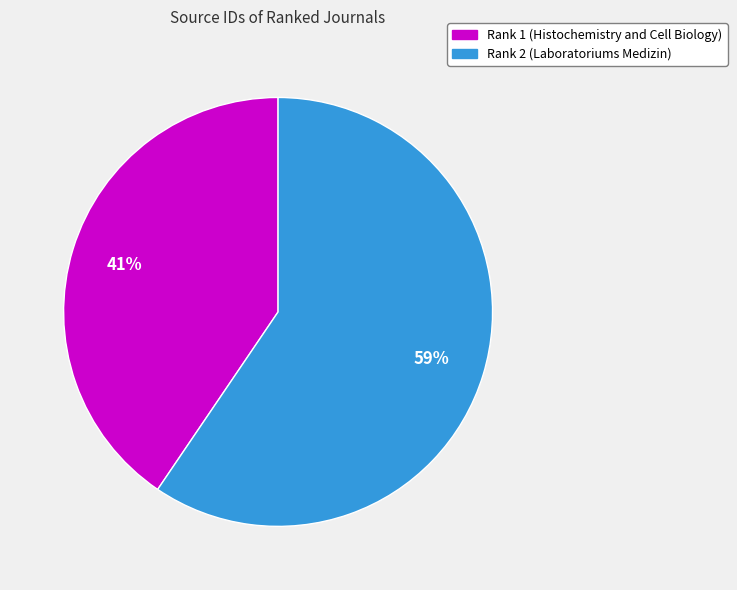

Combined, do Rank 1 (Histochemistry and Cell Biology) and Rank 2 (Laboratoriums Medizin) account for over 50%?

Yes